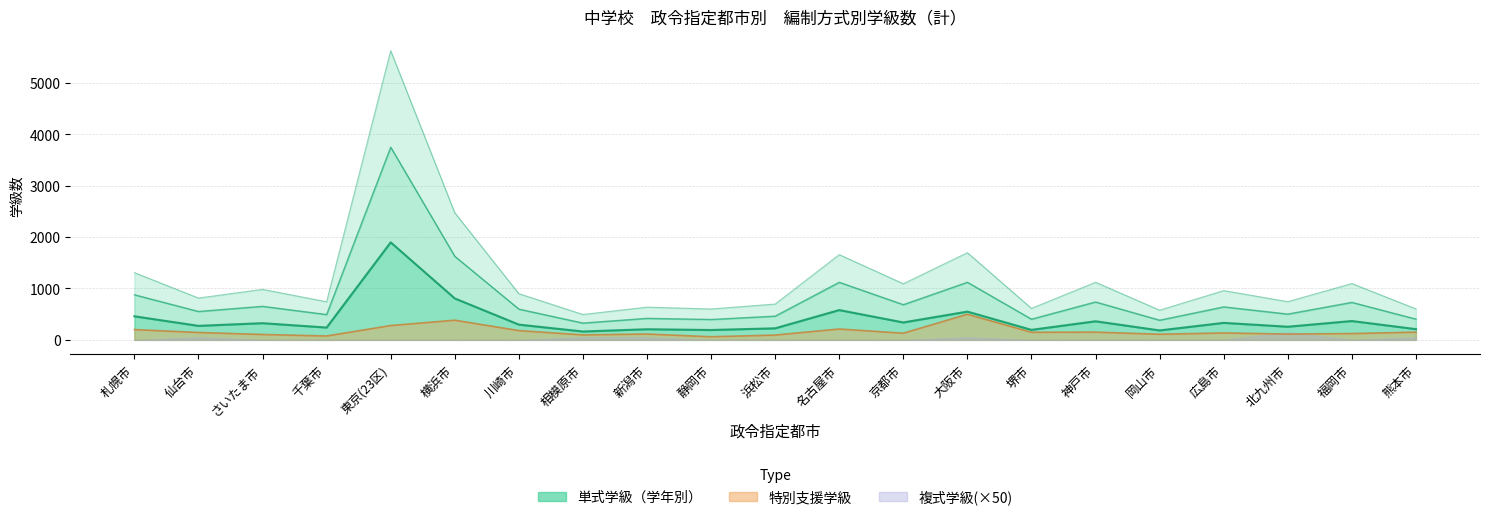

True or false: 特別支援学級 and 2学年 cross at least once.

False